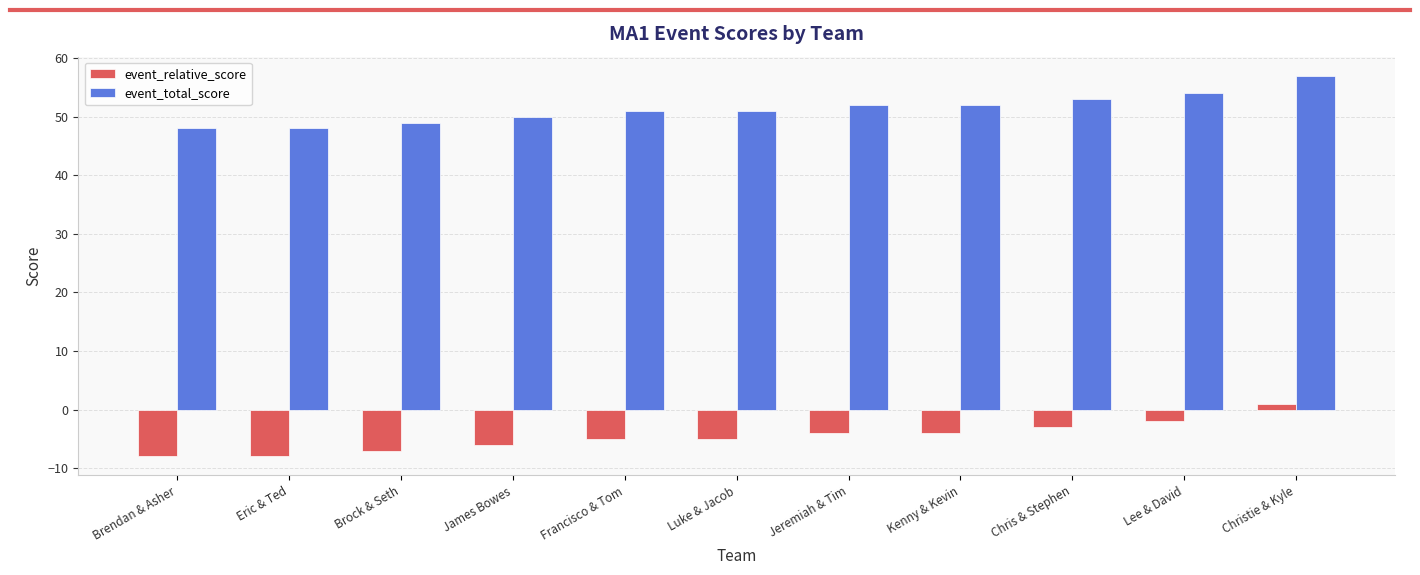

How many bars are there in total?

22